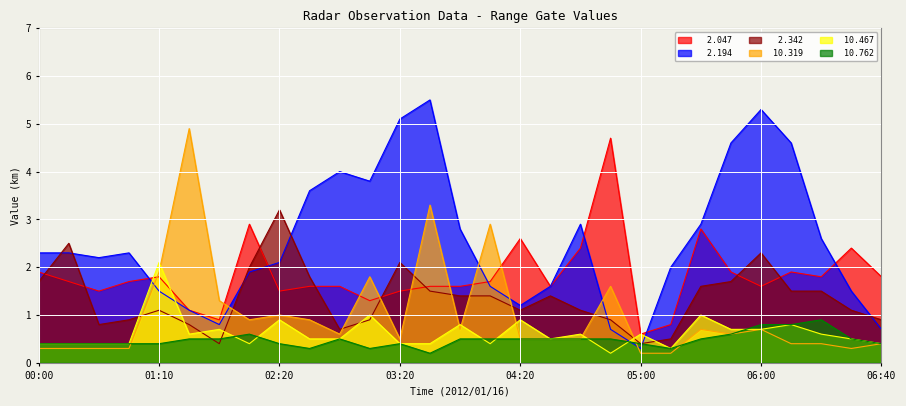

True or false:   2.342 and   2.194 intersect in this chart.

True